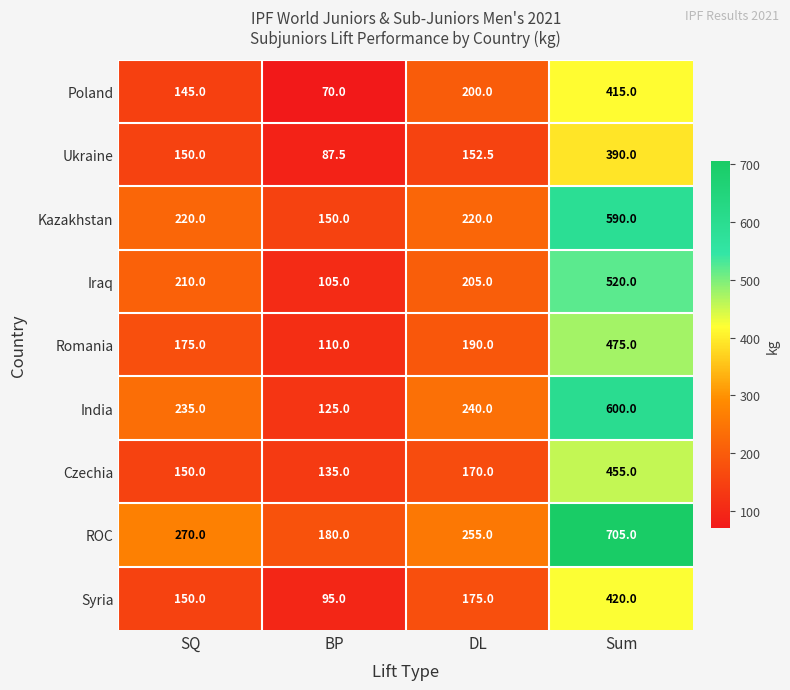

The Romania series shows 245.4 at SQ. True or false?

False